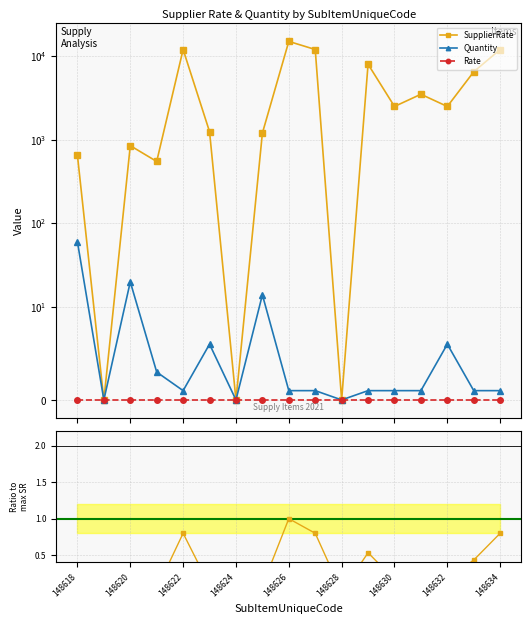

Between 148620 and 148628, which series saw the biggest shift?

SupplierRate